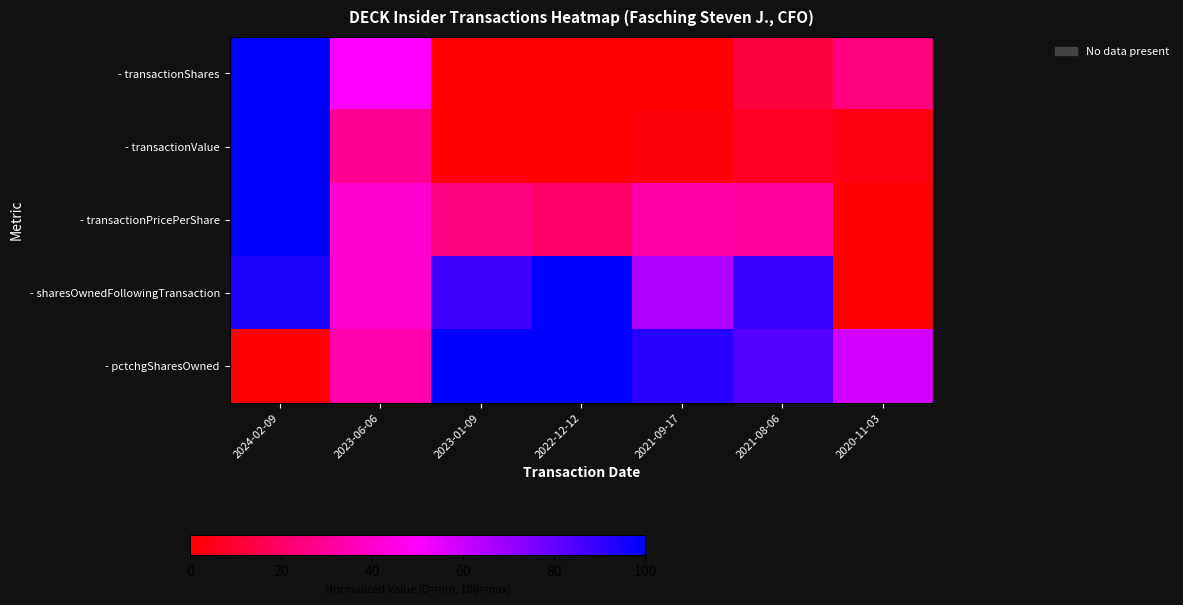

At which category is the sum across all series the highest?

2024-02-09